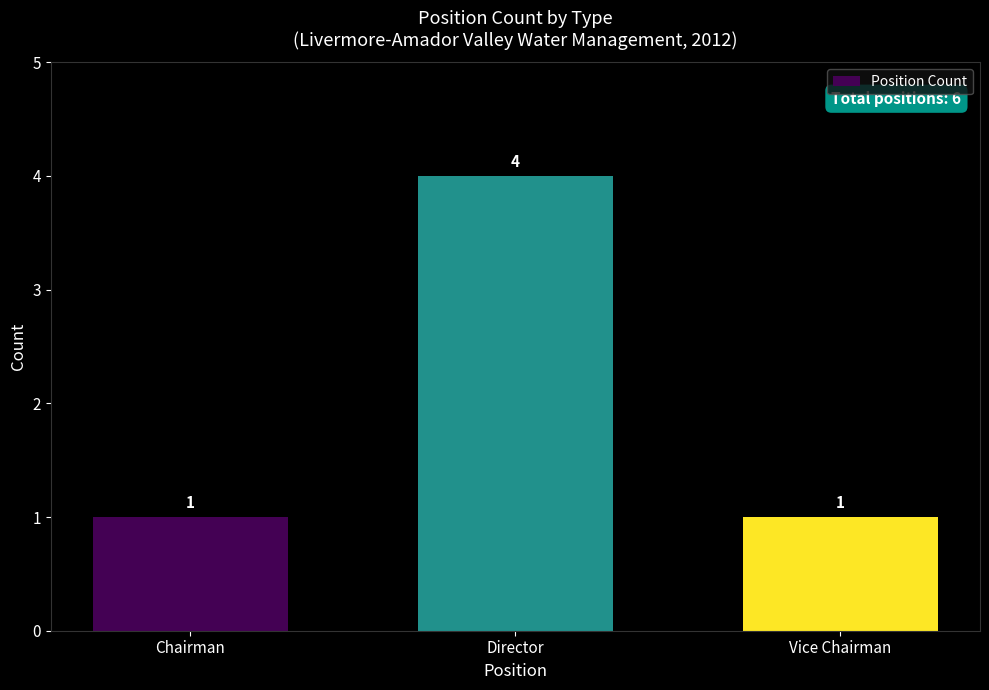

How many bars are there in total?

3